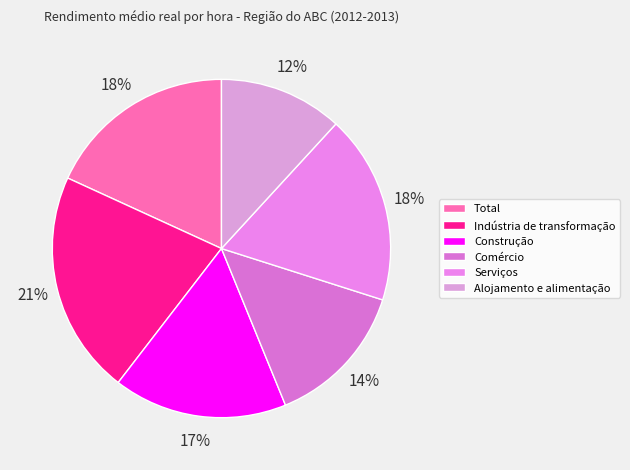

Approximately how many times larger is the value at Comércio compared to Construção?

0.8